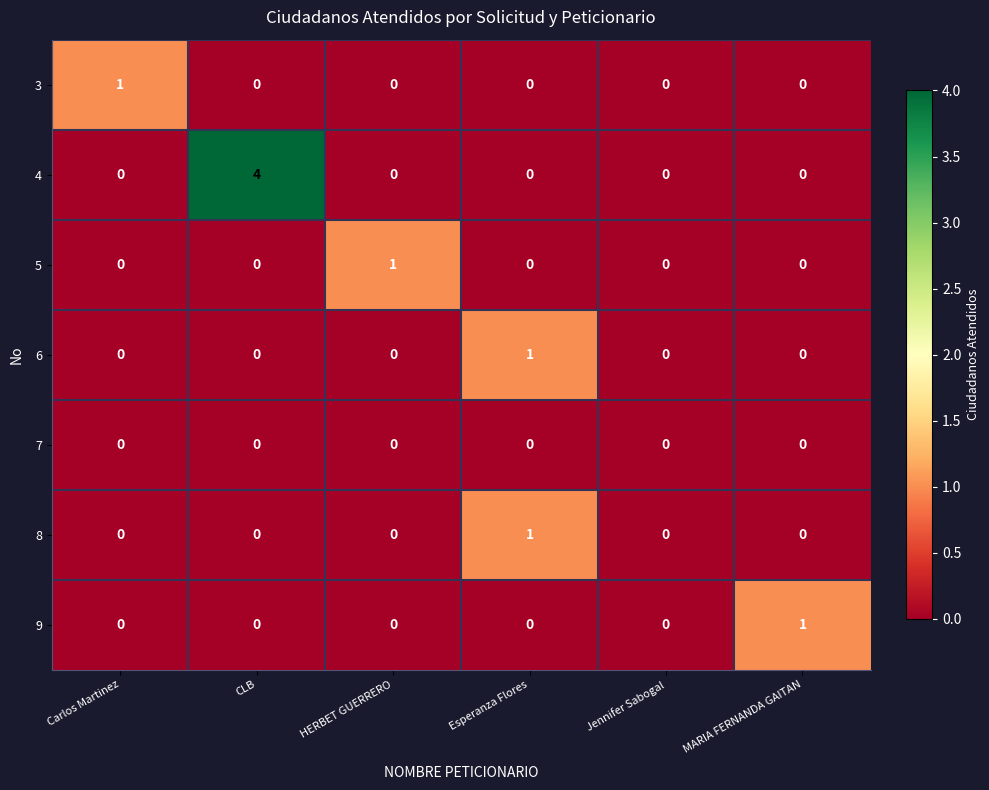

Is it true that 3 equals 0 at Esperanza Flores?

True